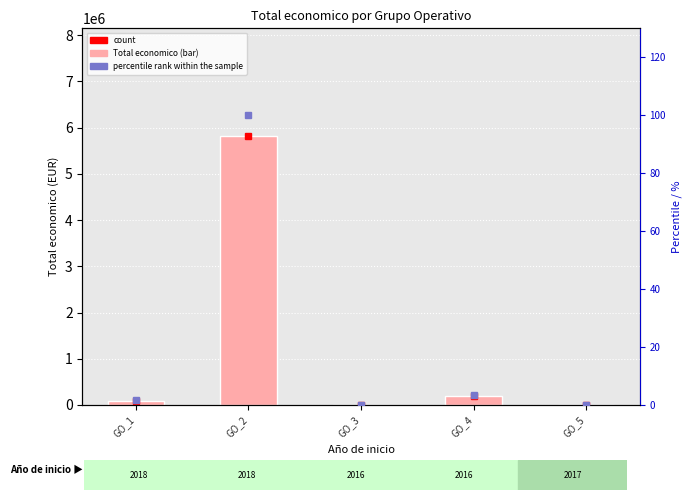

How many series are shown in this chart?

3